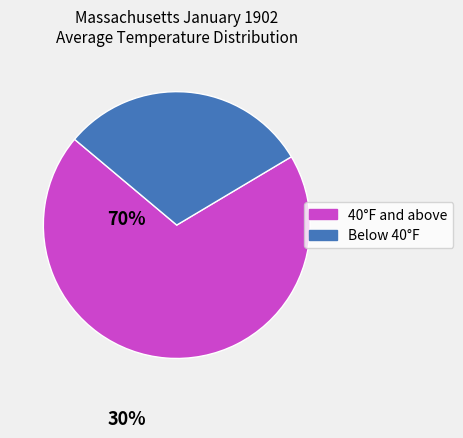

What is the smallest slice in the pie chart?

Below 40°F